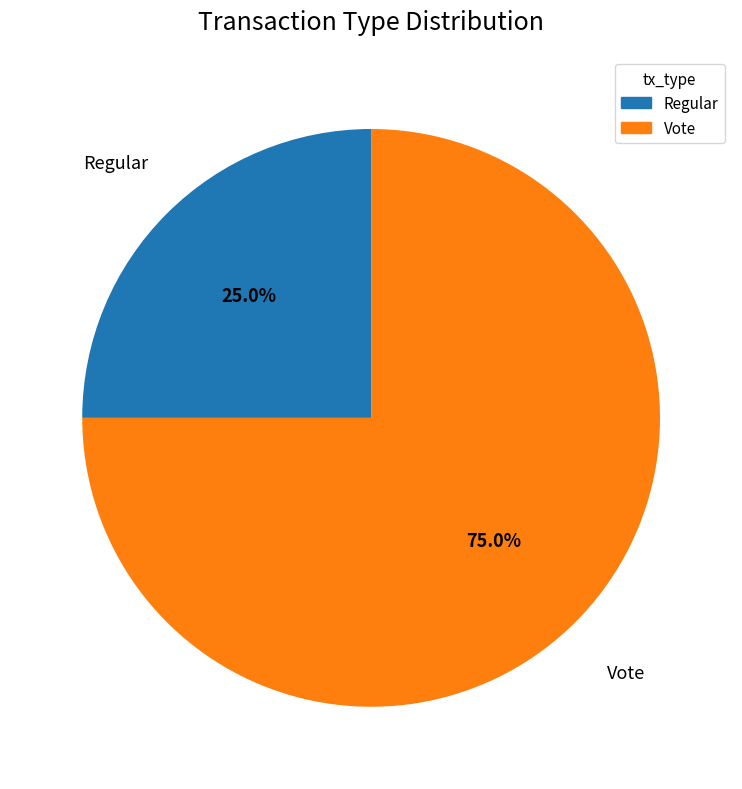

Is it true that Regular is 25% of the pie?

True